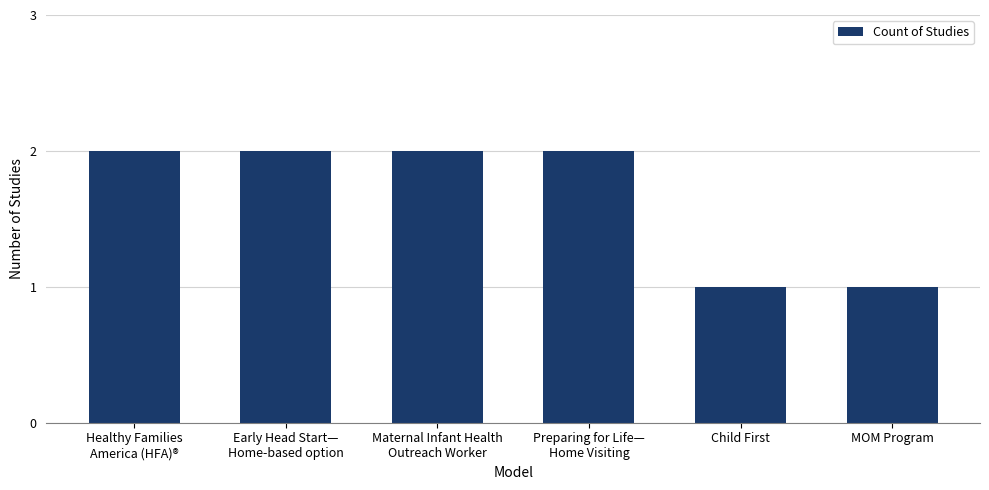

Is it true that the value at Child First is 2?

False